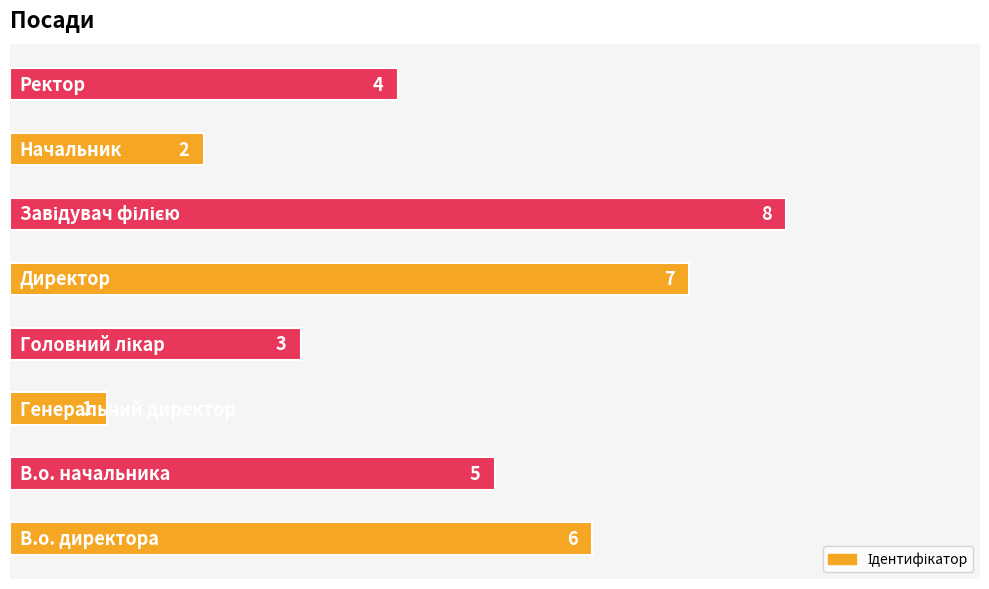

What is the sum of all values?

36